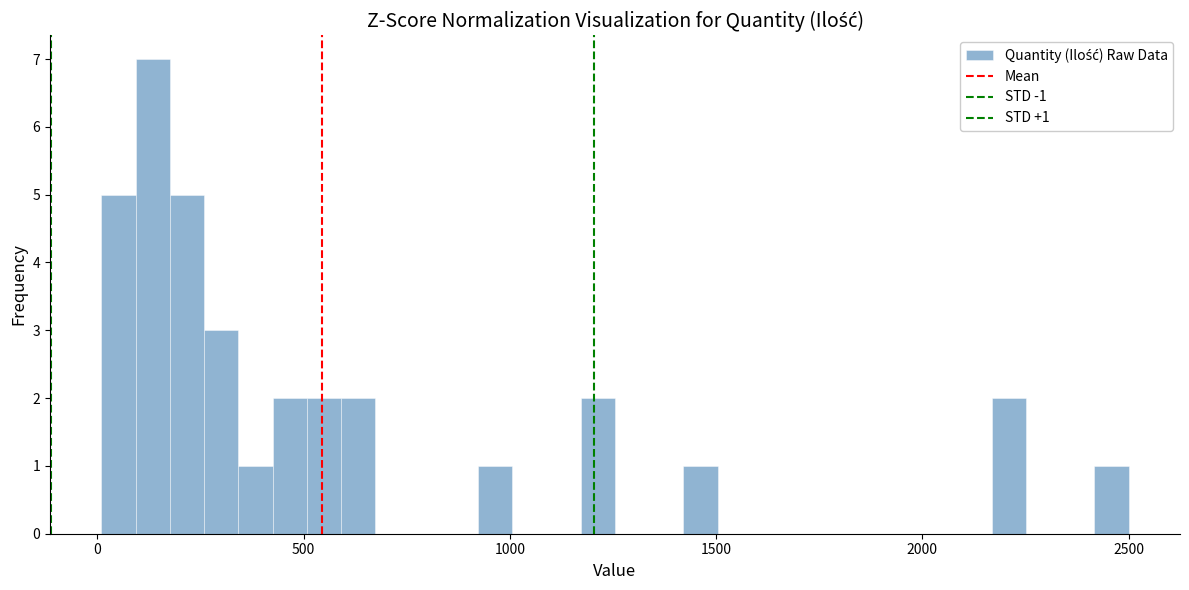

Read against the x-axis, roughly where is the centre of the tallest bar?

150